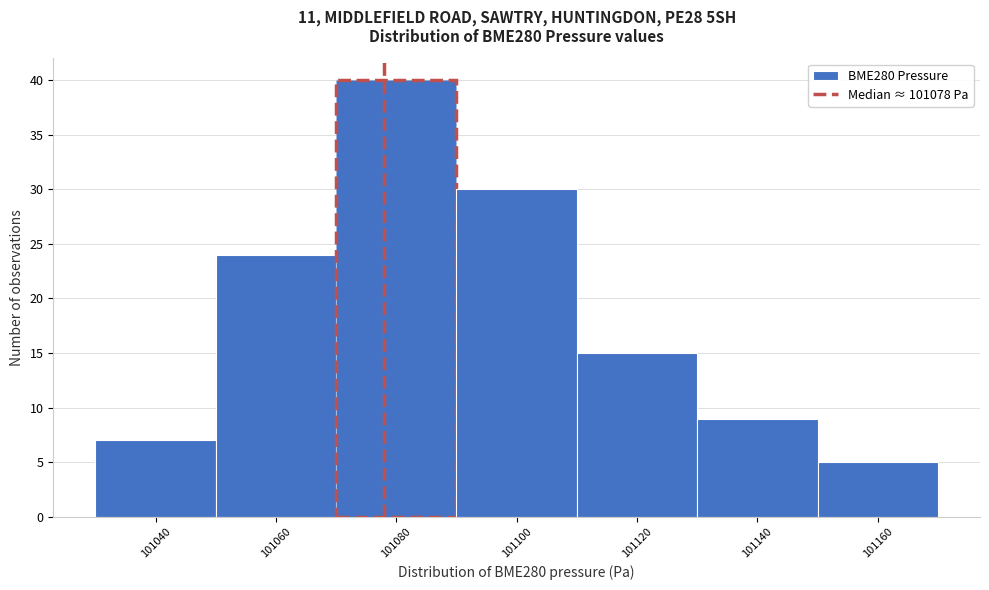

Reading left to right, transcribe this chart: for each bar, give the range it covers on the x-axis and its height. The values are not printed on the chart, so give them approximately, as read against the axis.

101030 to 101050: 7
101050 to 101070: 24
101070 to 101090: 40
101090 to 101110: 30
101110 to 101130: 15
101130 to 101150: 9
101150 to 101170: 5